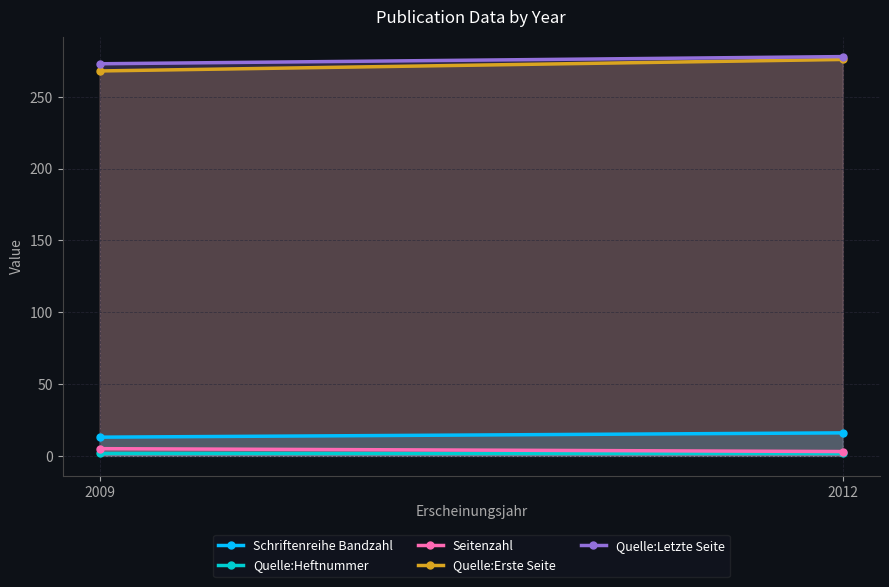

Reading left to right, extract all data points from this chart.

Schriftenreihe Bandzahl: 2009=13	2012=16
Quelle:Heftnummer: 2009=2	2012=2
Seitenzahl: 2009=5	2012=3
Quelle:Erste Seite: 2009=268	2012=276
Quelle:Letzte Seite: 2009=273	2012=278